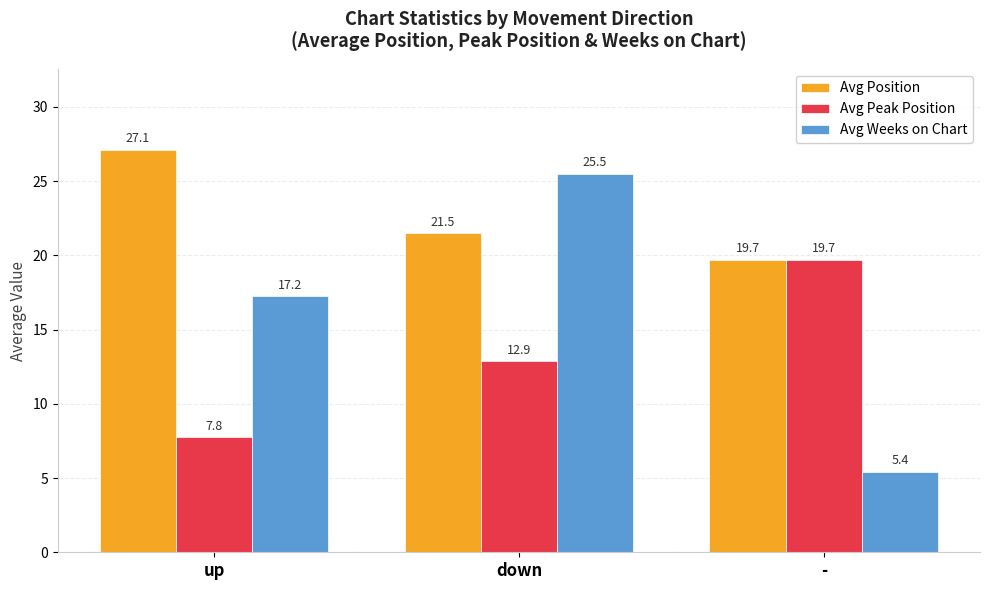

At which label does Avg Weeks on Chart reach its minimum?

-